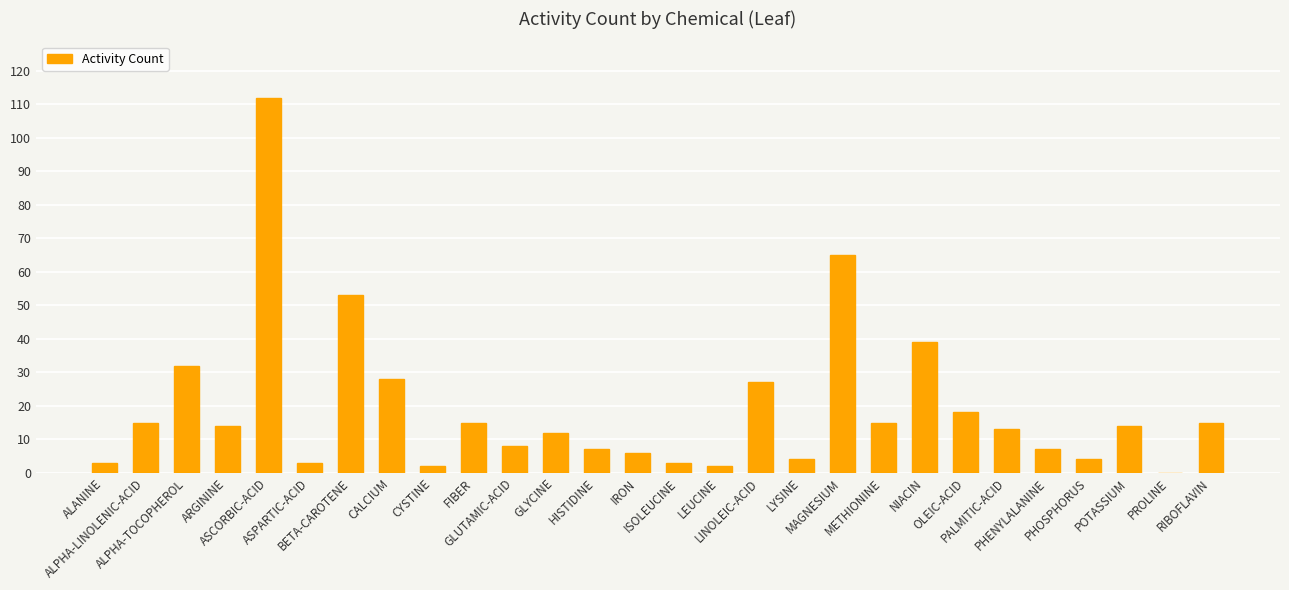

What is the sum of all values?

536